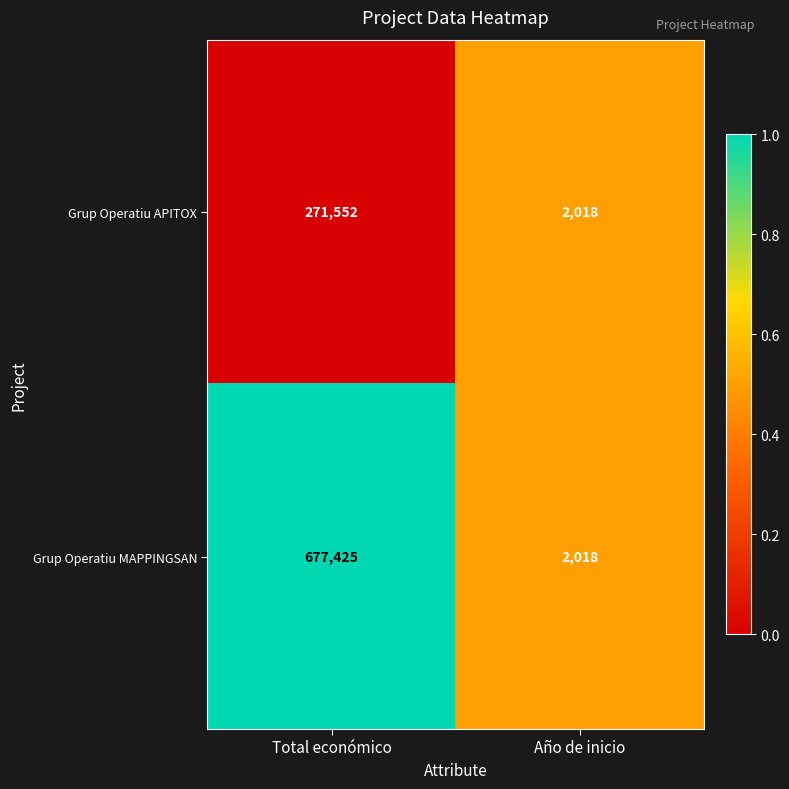

The value of Grup Operatiu MAPPINGSAN at Año de inicio is 2018. True or false?

True